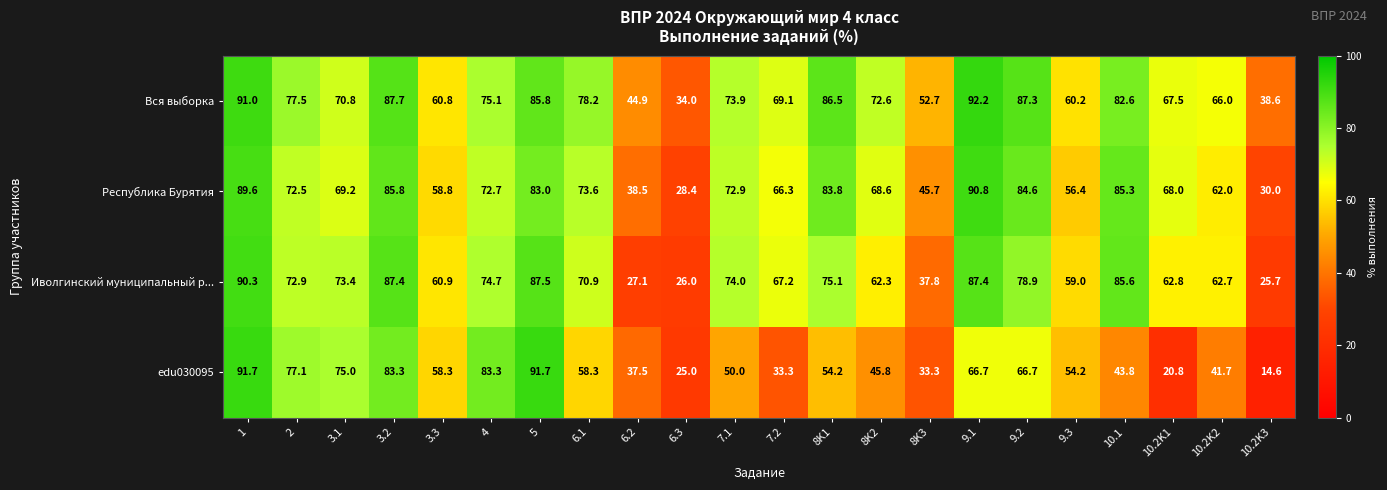

What is the average value of the Вся выборка series?

70.7